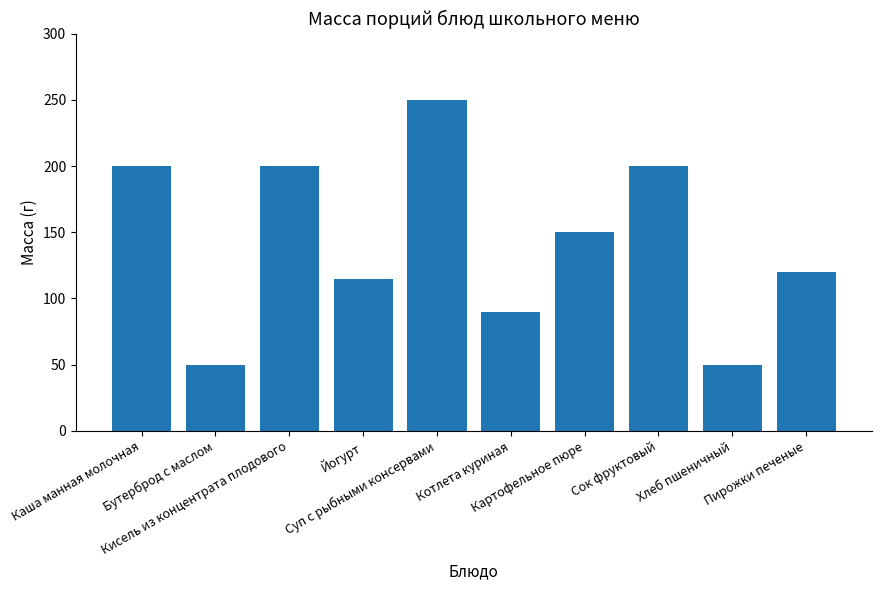

How many bars are there in total?

10